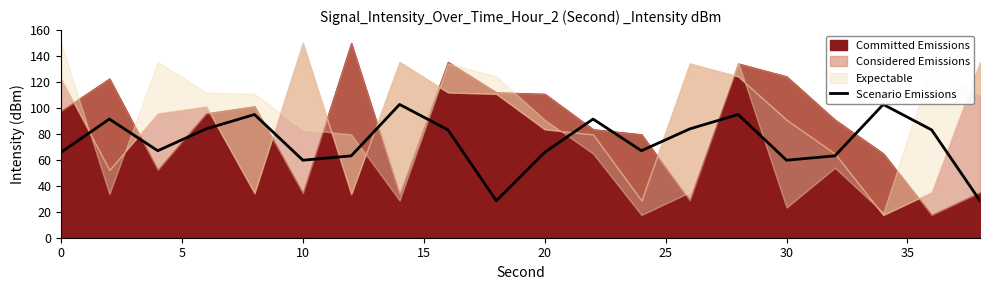

The Scenario Emissions series shows 65.8 at 20. True or false?

True